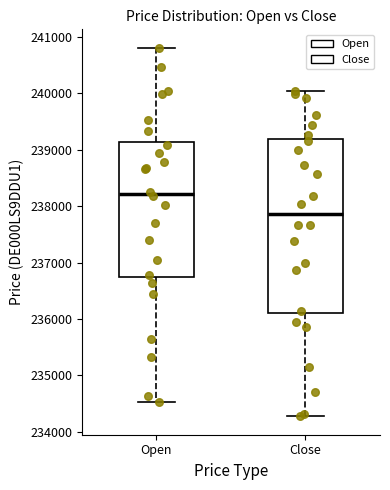

Which box's median line is the highest?

Open